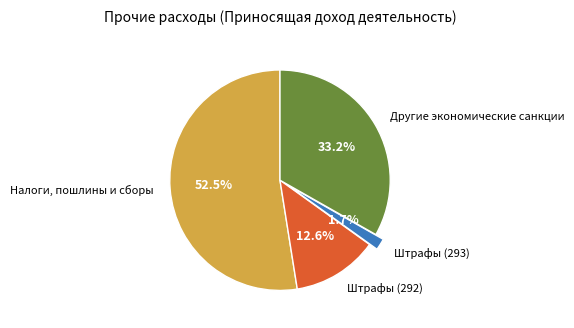

Is there a majority slice in this chart?

Yes